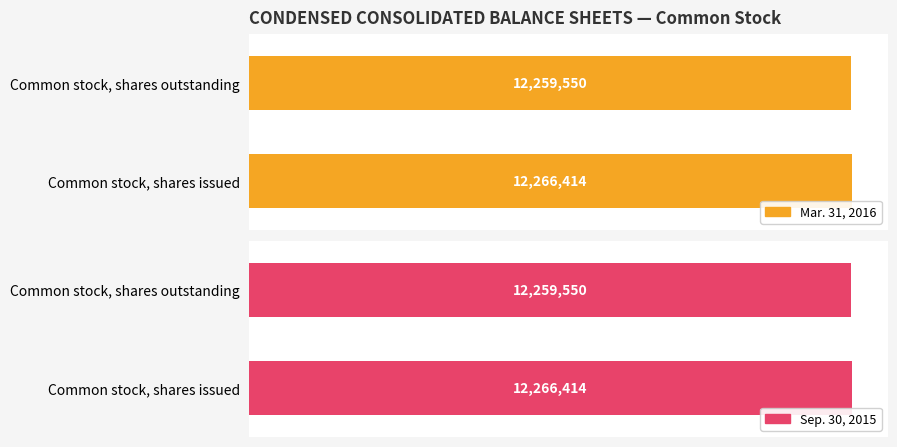

Reading right to left, list all the values displayed in this chart.

Mar. 31, 2016: Common stock, shares outstanding=12259550	Common stock, shares issued=12266414
Sep. 30, 2015: Common stock, shares outstanding=12259550	Common stock, shares issued=12266414